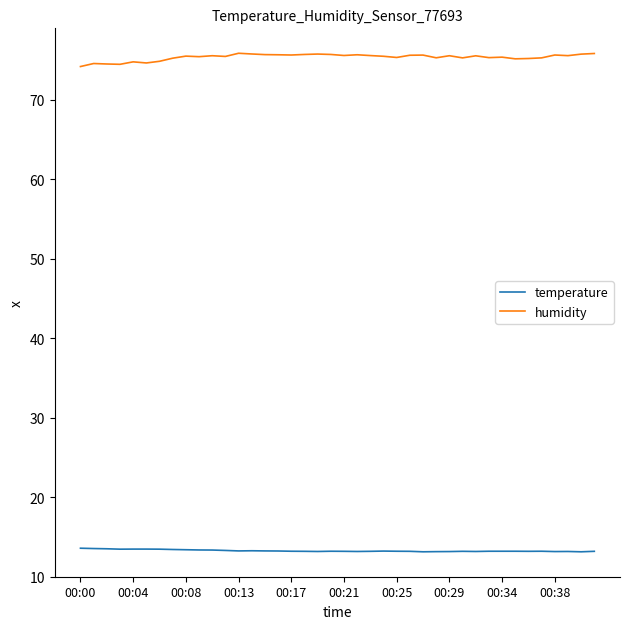

What is the average value of the humidity series?

75.3